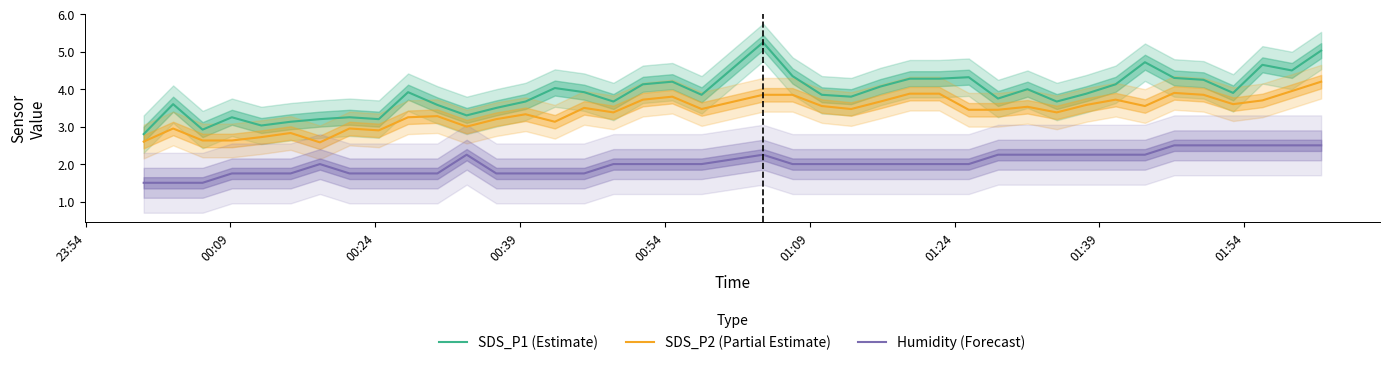

True or false: SDS_P2 (Partial Estimate) and Humidity (Forecast) intersect in this chart.

False